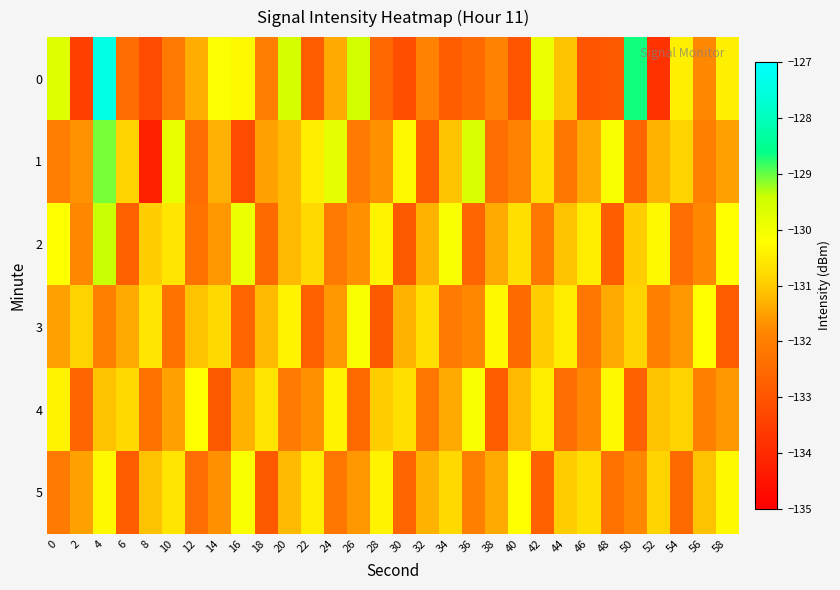

Between 44 and 12, which is larger?

44